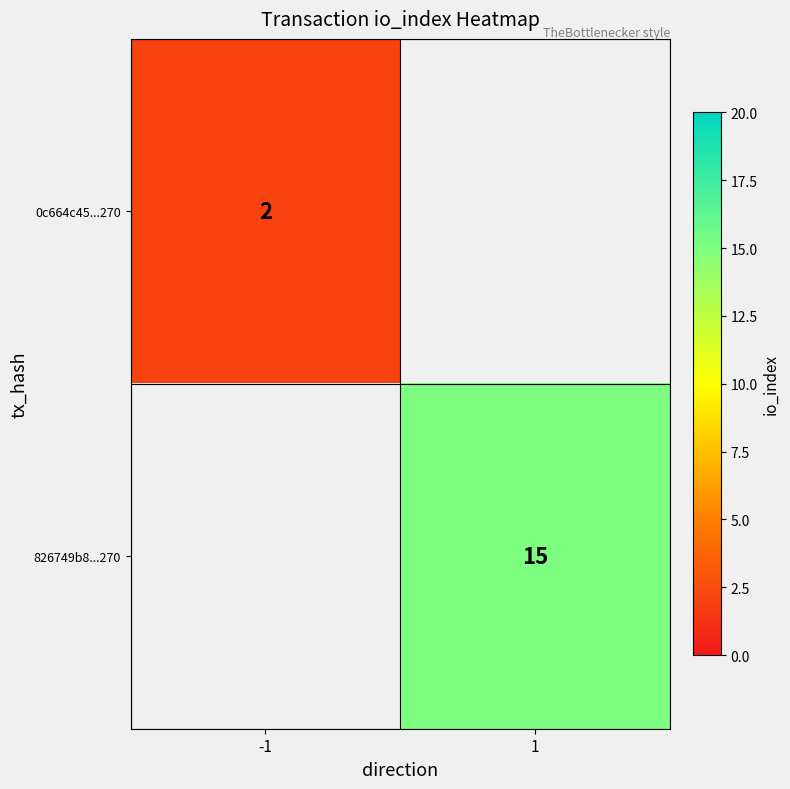

True or false: 0c664c45...270 has a value of 1 at -1.

False